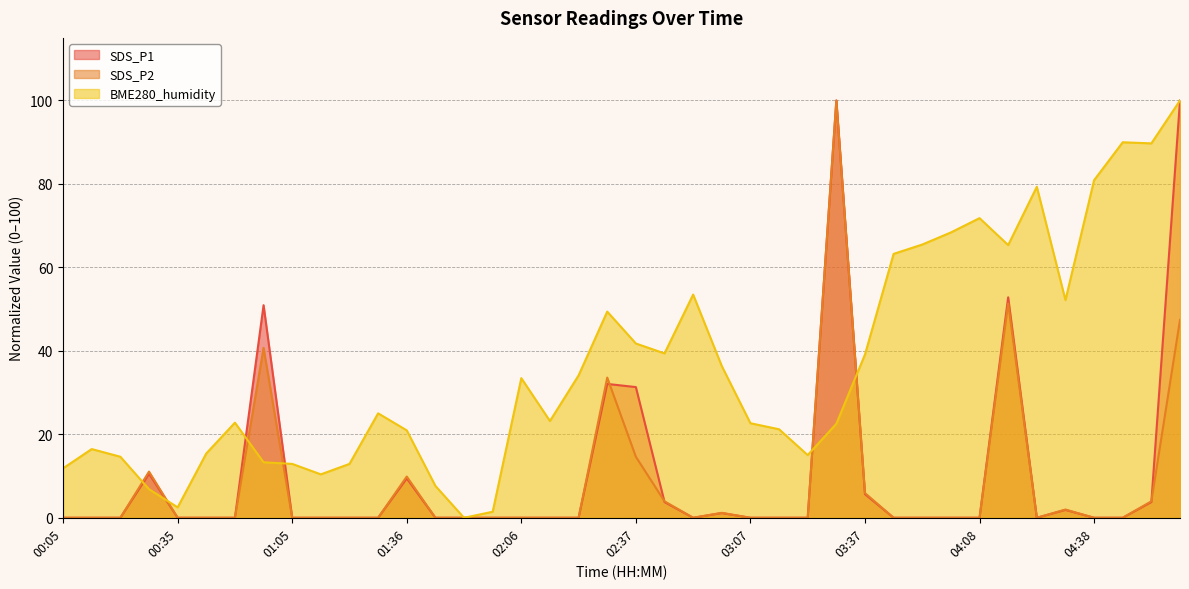

What is the average value of the SDS_P2 series?

8.1